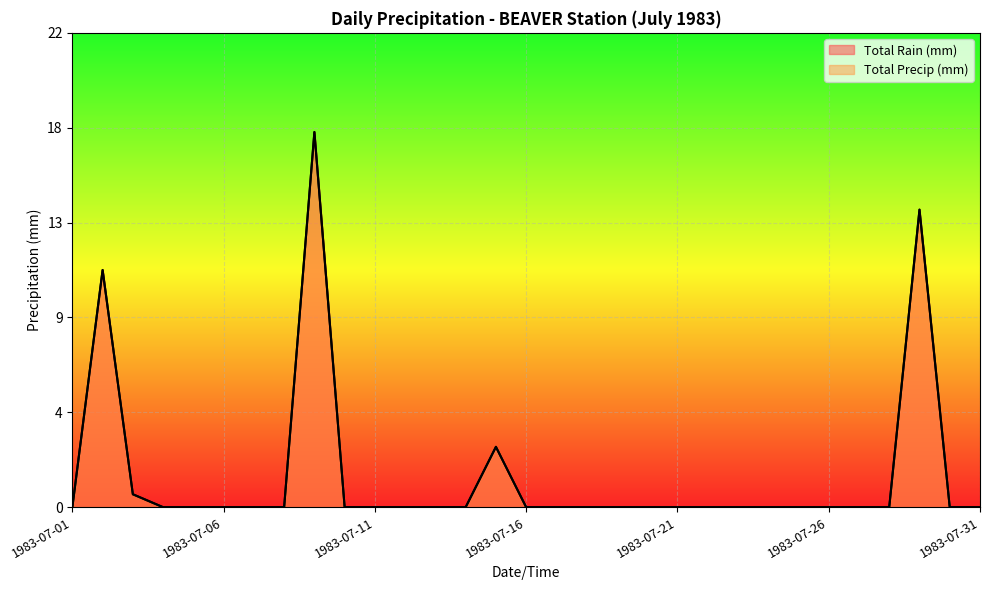

Reading left to right, list all the values displayed in this chart.

Total Rain (mm): 1983-07-01=0.0	1983-07-02=11.0	1983-07-03=0.6	1983-07-04=0.0	1983-07-05=0.0	1983-07-06=0.0	1983-07-07=0.0	1983-07-08=0.0	1983-07-09=17.4	1983-07-10=0.0	1983-07-11=0.0	1983-07-12=0.0	1983-07-13=0.0	1983-07-14=0.0	1983-07-15=2.8	1983-07-16=0.0	1983-07-17=0.0	1983-07-18=0.0	1983-07-19=0.0	1983-07-20=0.0	1983-07-21=0.0	1983-07-22=0.0	1983-07-23=0.0	1983-07-24=0.0	1983-07-25=0.0	1983-07-26=0.0	1983-07-27=0.0	1983-07-28=0.0	1983-07-29=13.8	1983-07-30=0.0	1983-07-31=0.0
Total Precip (mm): 1983-07-01=0.0	1983-07-02=11.0	1983-07-03=0.6	1983-07-04=0.0	1983-07-05=0.0	1983-07-06=0.0	1983-07-07=0.0	1983-07-08=0.0	1983-07-09=17.4	1983-07-10=0.0	1983-07-11=0.0	1983-07-12=0.0	1983-07-13=0.0	1983-07-14=0.0	1983-07-15=2.8	1983-07-16=0.0	1983-07-17=0.0	1983-07-18=0.0	1983-07-19=0.0	1983-07-20=0.0	1983-07-21=0.0	1983-07-22=0.0	1983-07-23=0.0	1983-07-24=0.0	1983-07-25=0.0	1983-07-26=0.0	1983-07-27=0.0	1983-07-28=0.0	1983-07-29=13.8	1983-07-30=0.0	1983-07-31=0.0